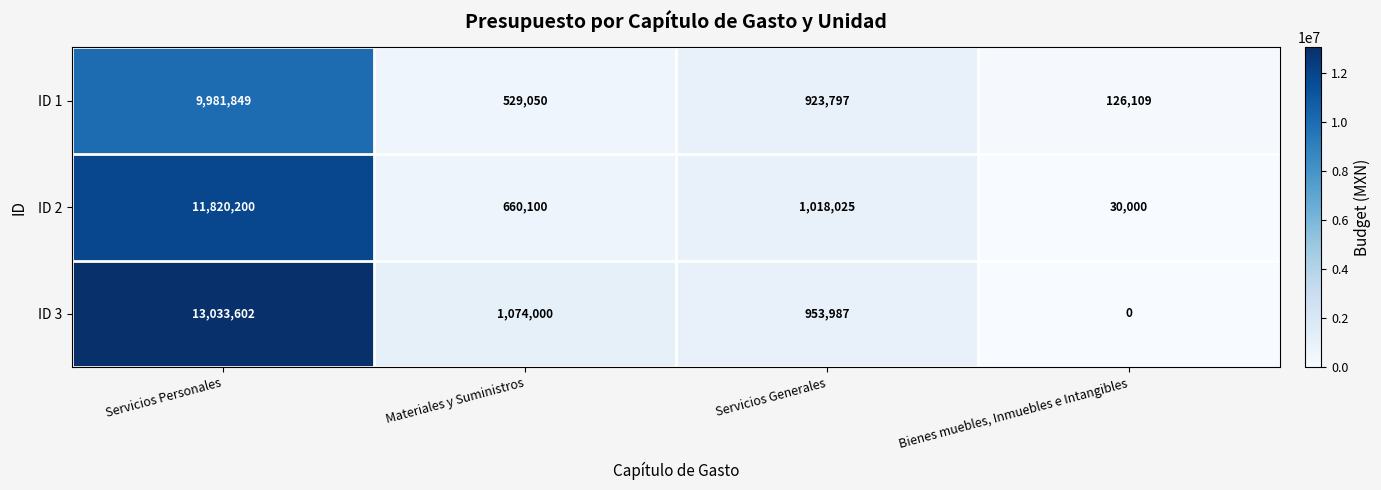

Rank the series by their maximum value, from lowest to highest.

ID 1, ID 2, ID 3